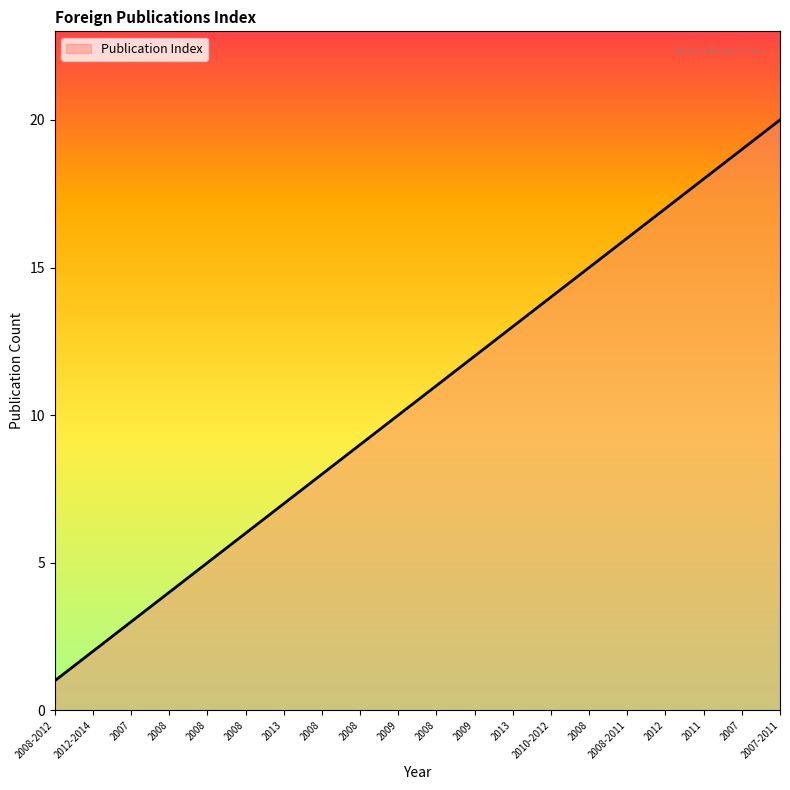

What is the minimum value shown in the chart?

1